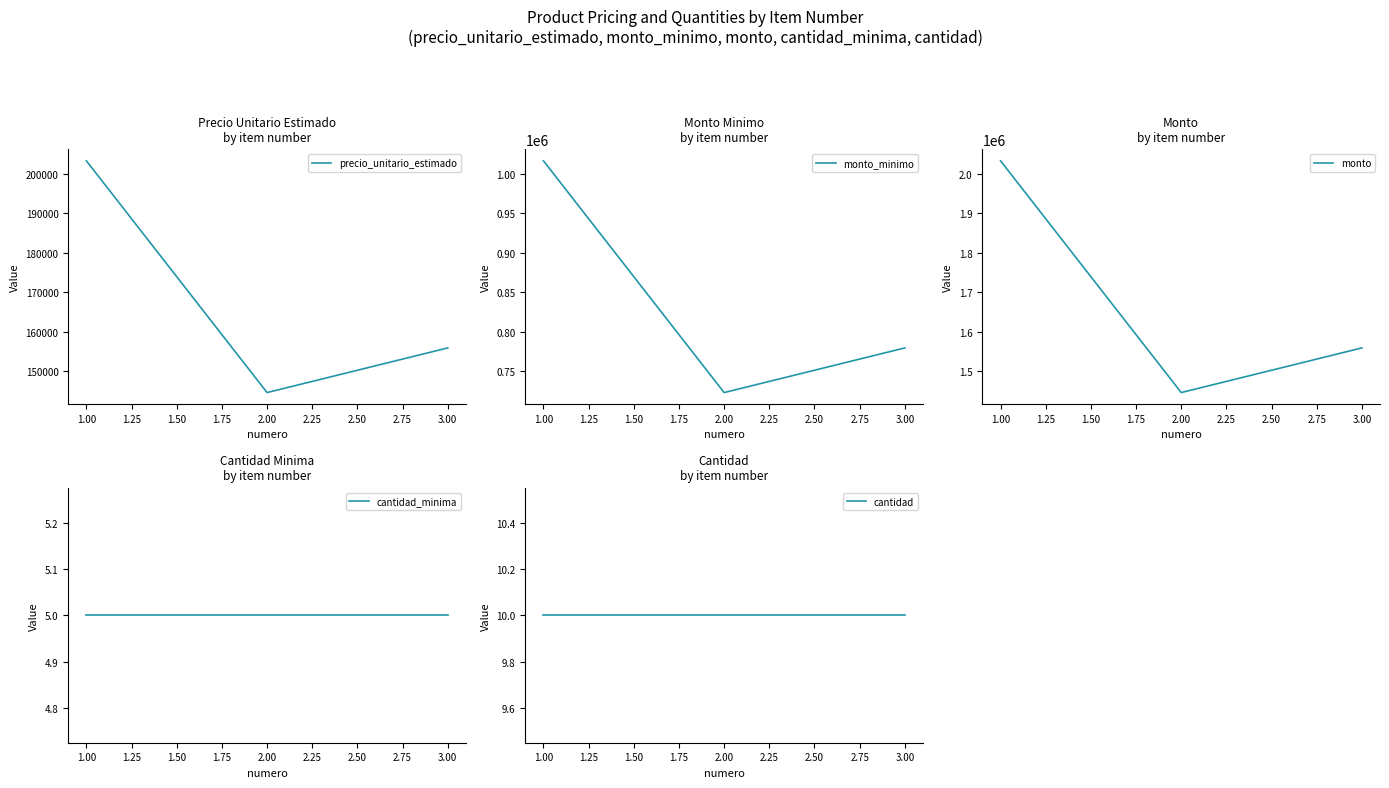

What is the approximate value of monto at 1.00, to the nearest 50?

2033350